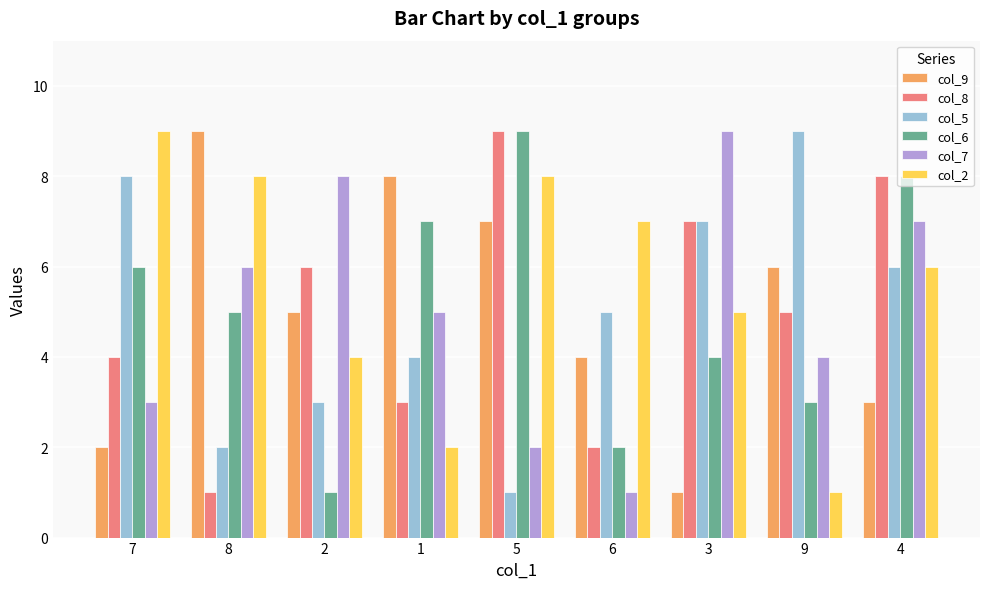

Which category has the lowest value in the col_6 series?

2